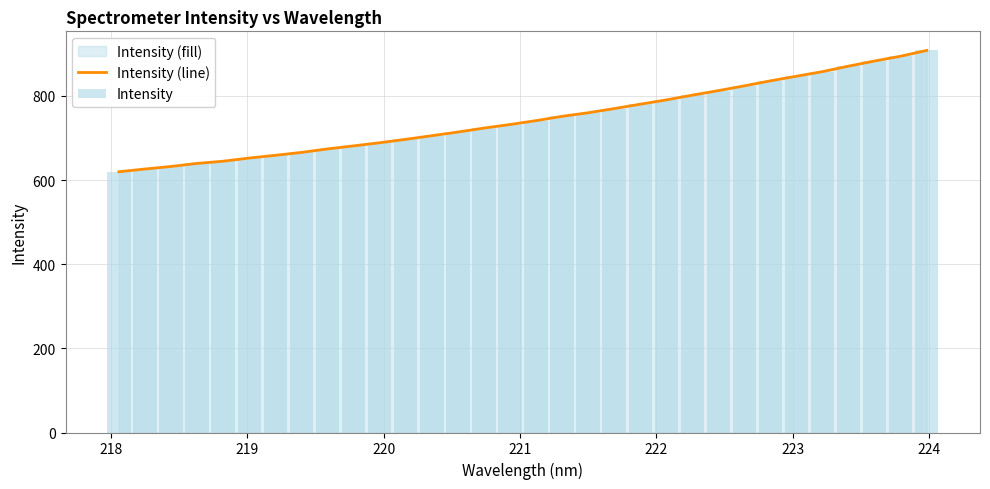

What is the highest value of the Intensity (line) series?

908.3